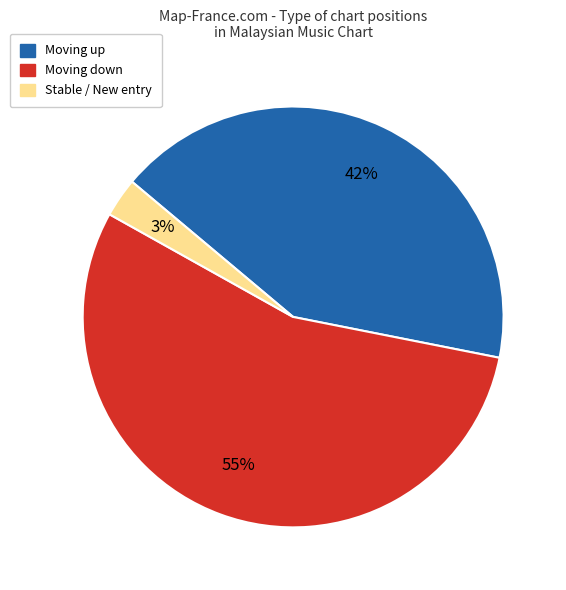

How many segments does this pie chart have?

3